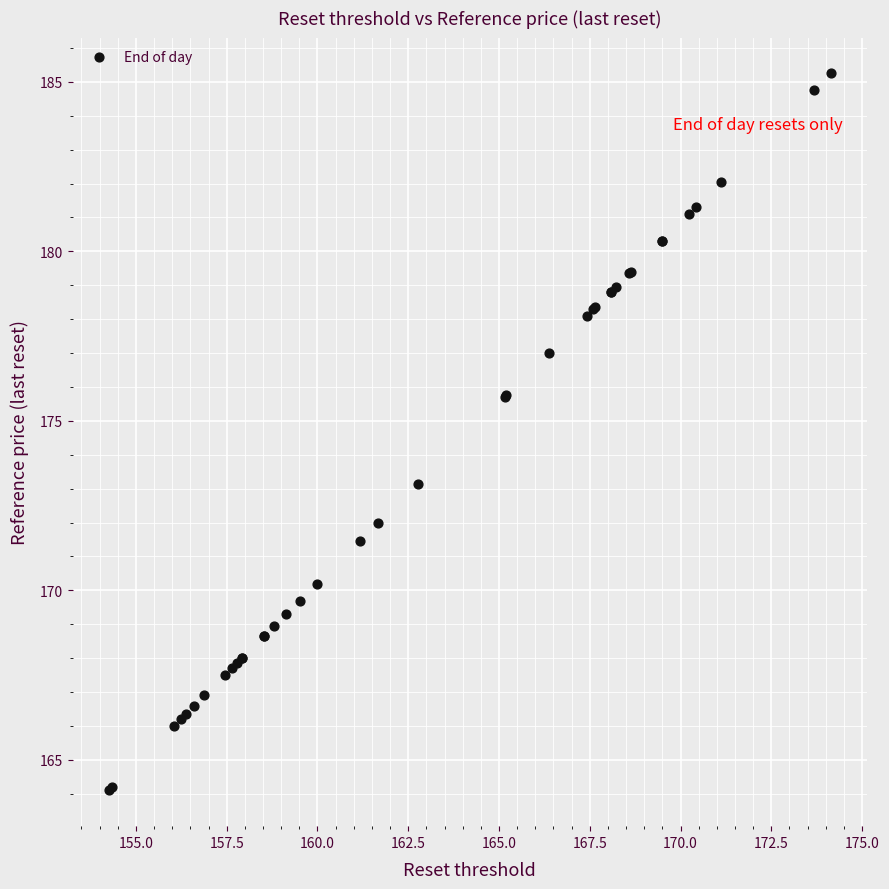

What Y value in the scatter plot is closest to 174?

173.2